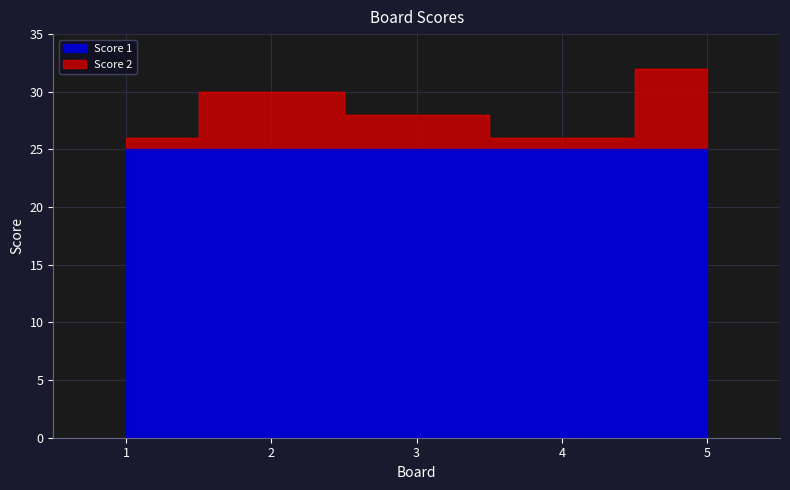

How many categories are shown in the chart?

5